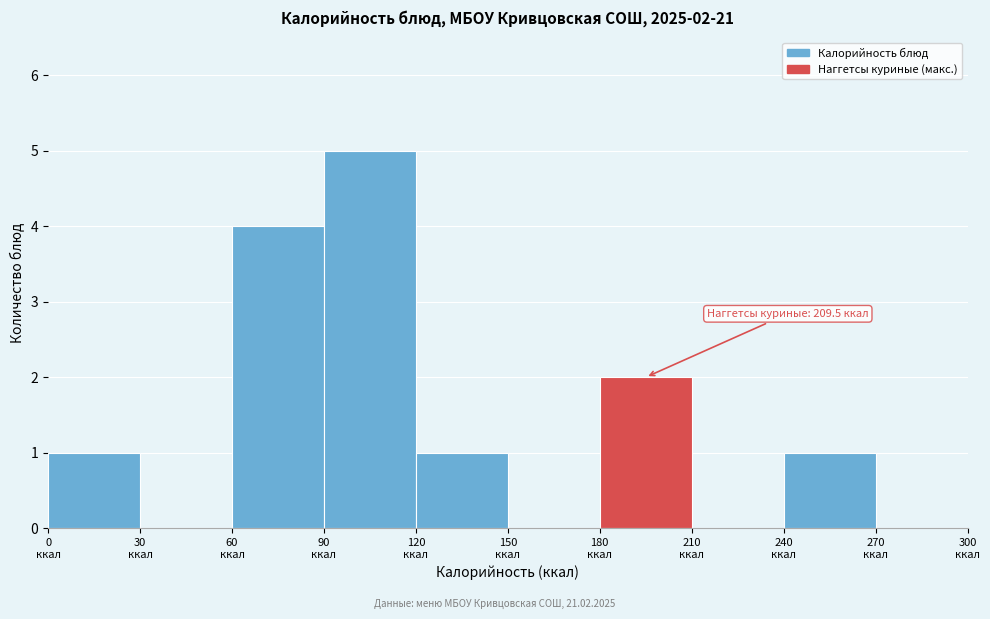

Over which range of the x-axis is the bar tallest?

90 to 120